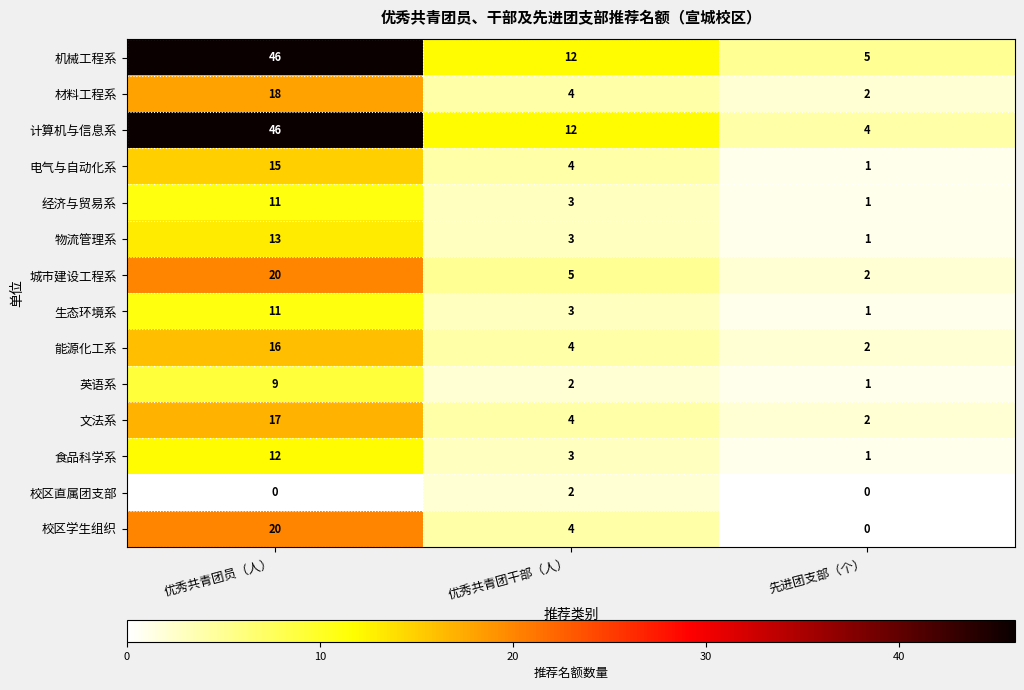

What is the spread (max minus min) of values at 先进团支部（个）?

5